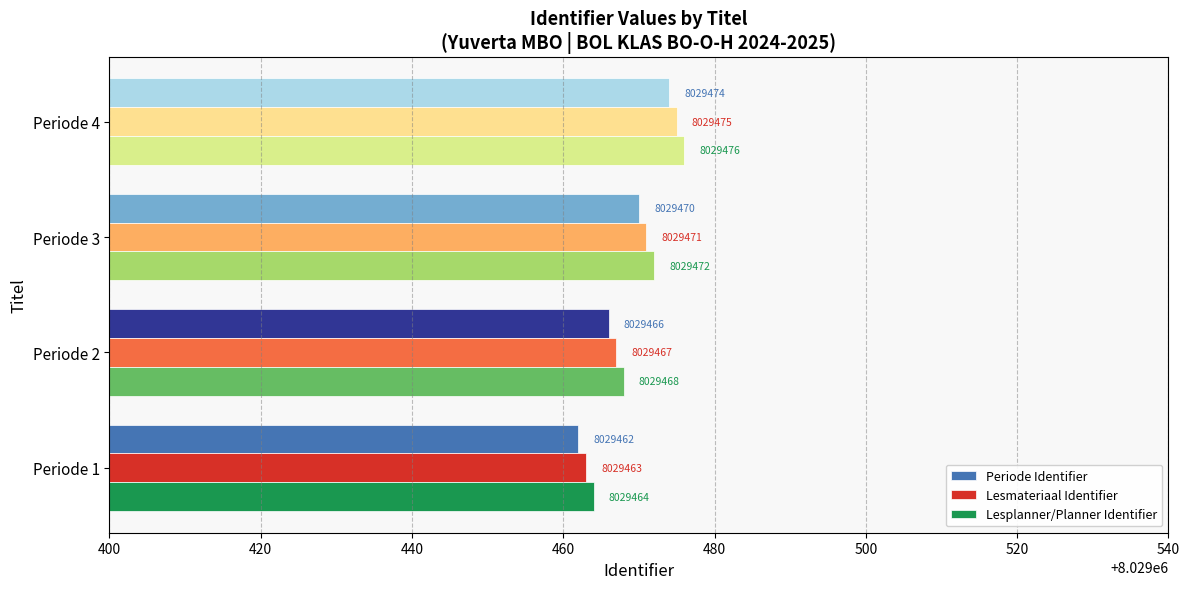

How many Periode Identifier values are between 8029466 and 8029474?

3